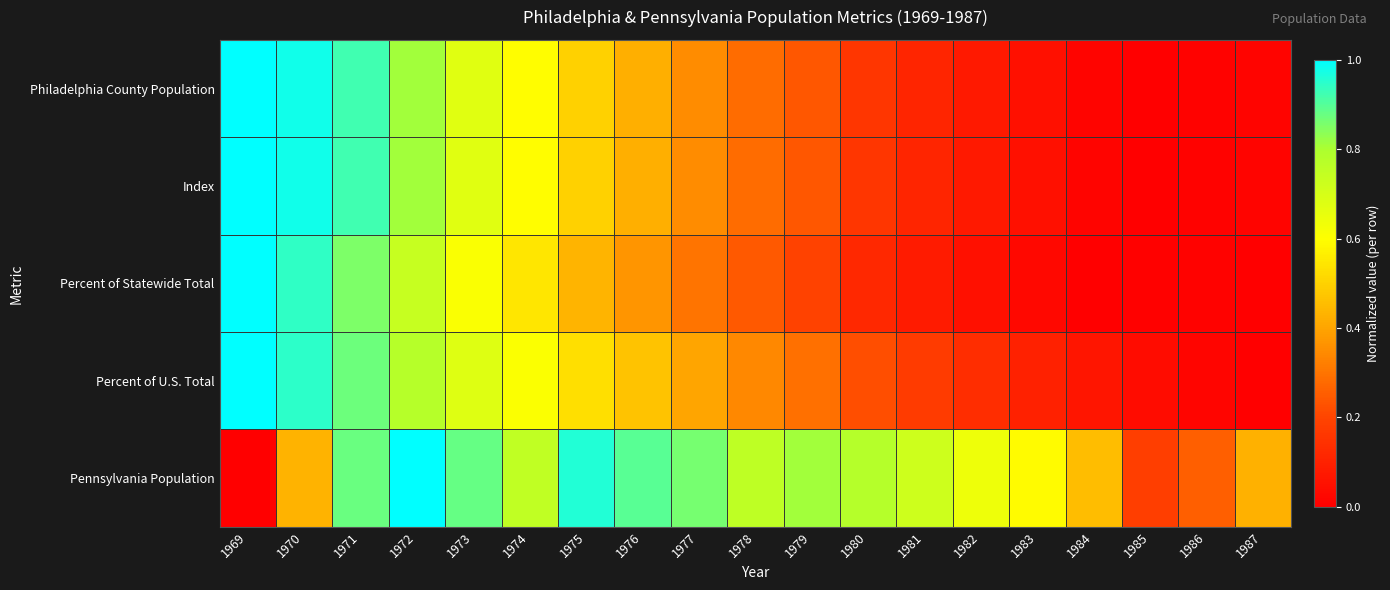

What is the greatest value displayed?

1.0